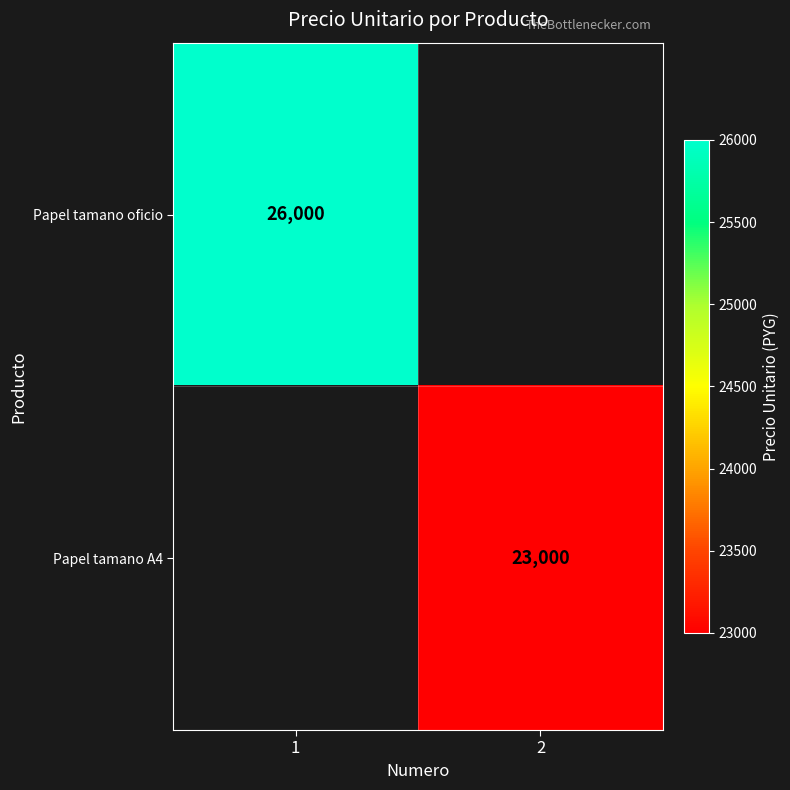

What is the maximum value shown in the chart?

26000.0